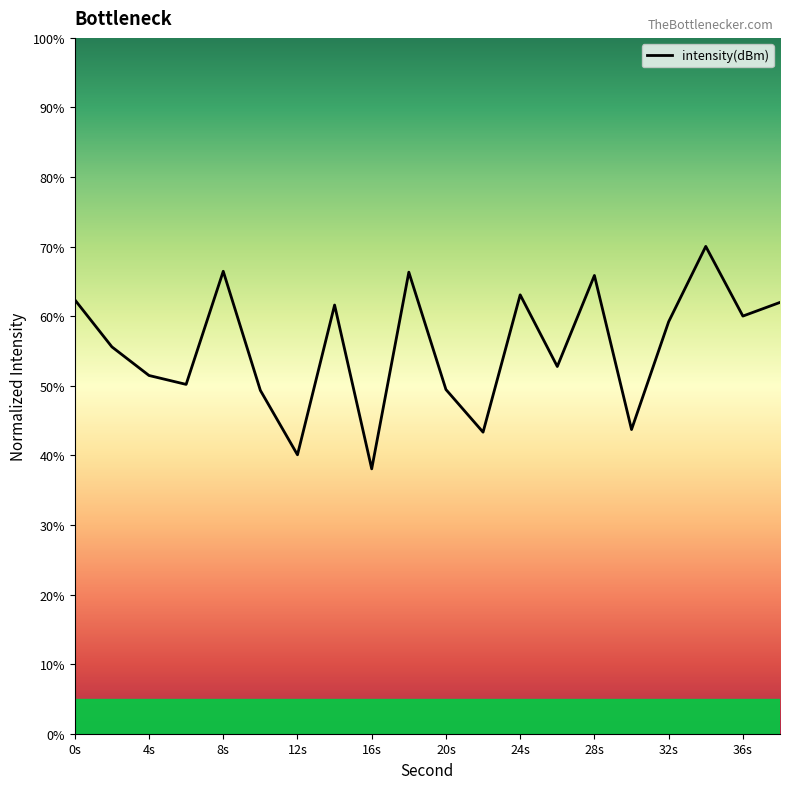

Reading left to right, extract all data points from this chart.

62.4	55.6	51.5	50.2	66.5	49.3	40.1	61.6	38.1	66.3	49.5	43.3	63.1	52.8	65.9	43.7	59.2	70.0	60.0	62.0